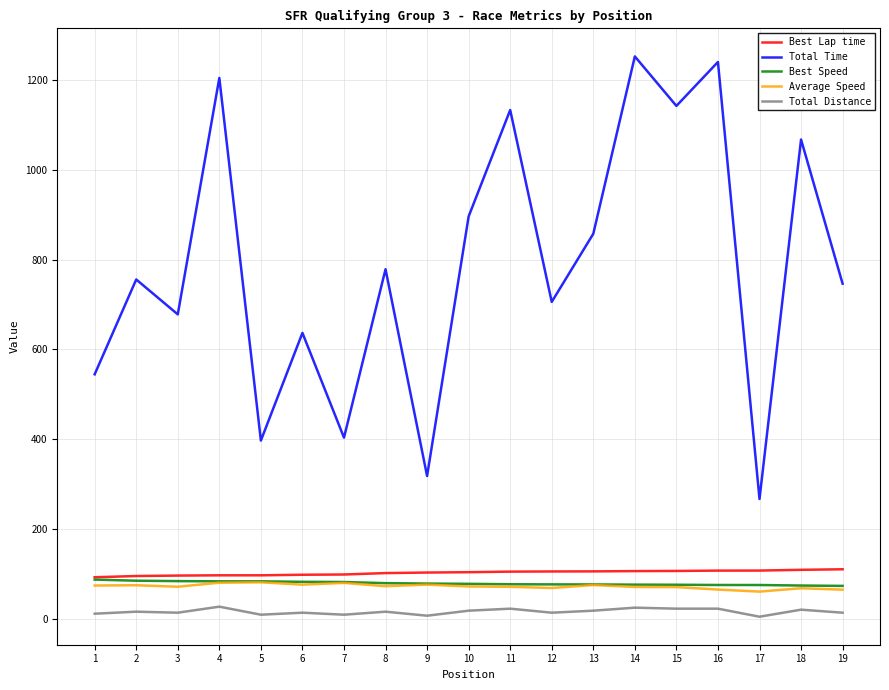

What is the minimum value for Best Lap time?

92.4